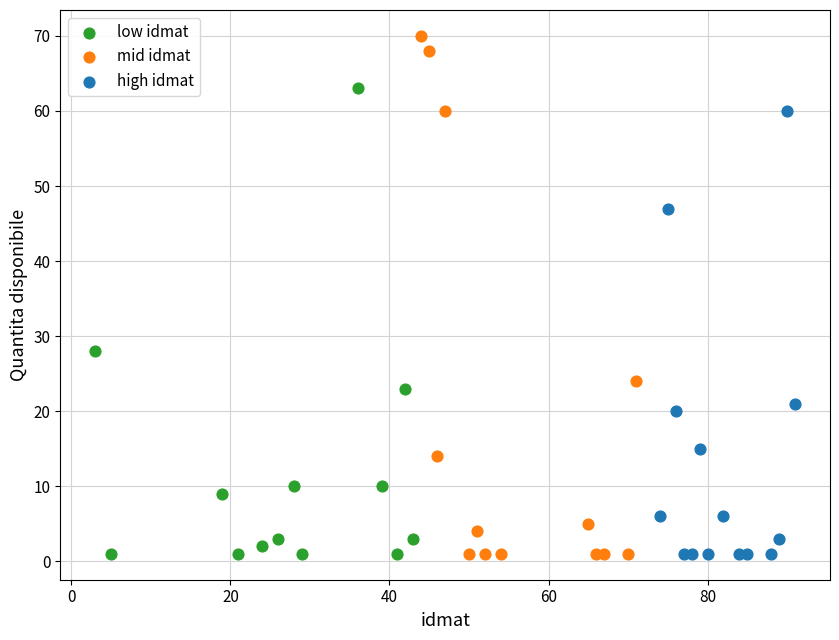

What are all the series names shown in the legend?

low idmat, mid idmat, high idmat